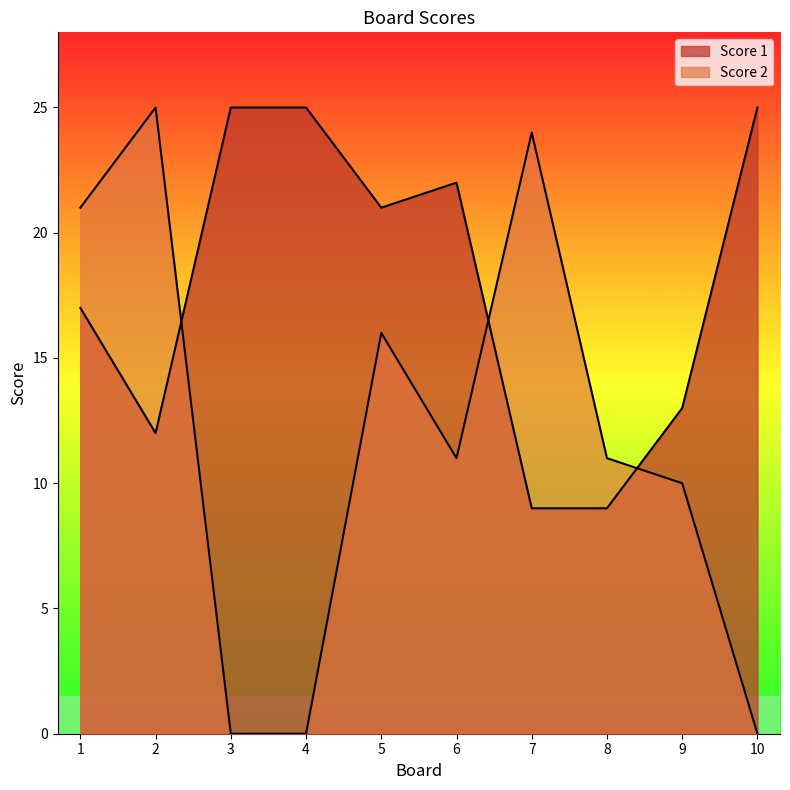

Which series changed the most between 1 and 9?

Score 2